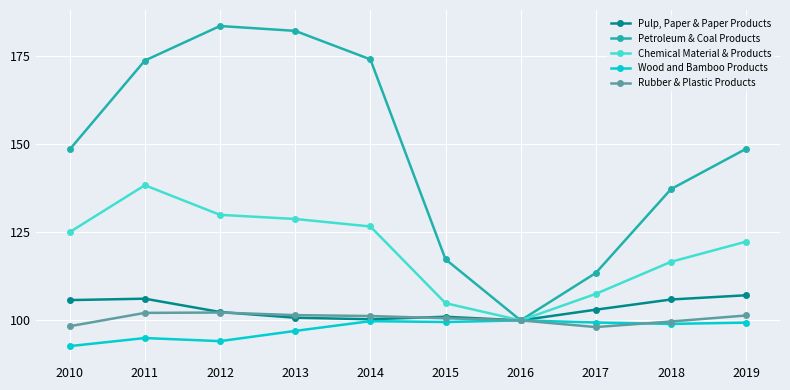

Which series has the largest total across all categories?

Petroleum & Coal Products